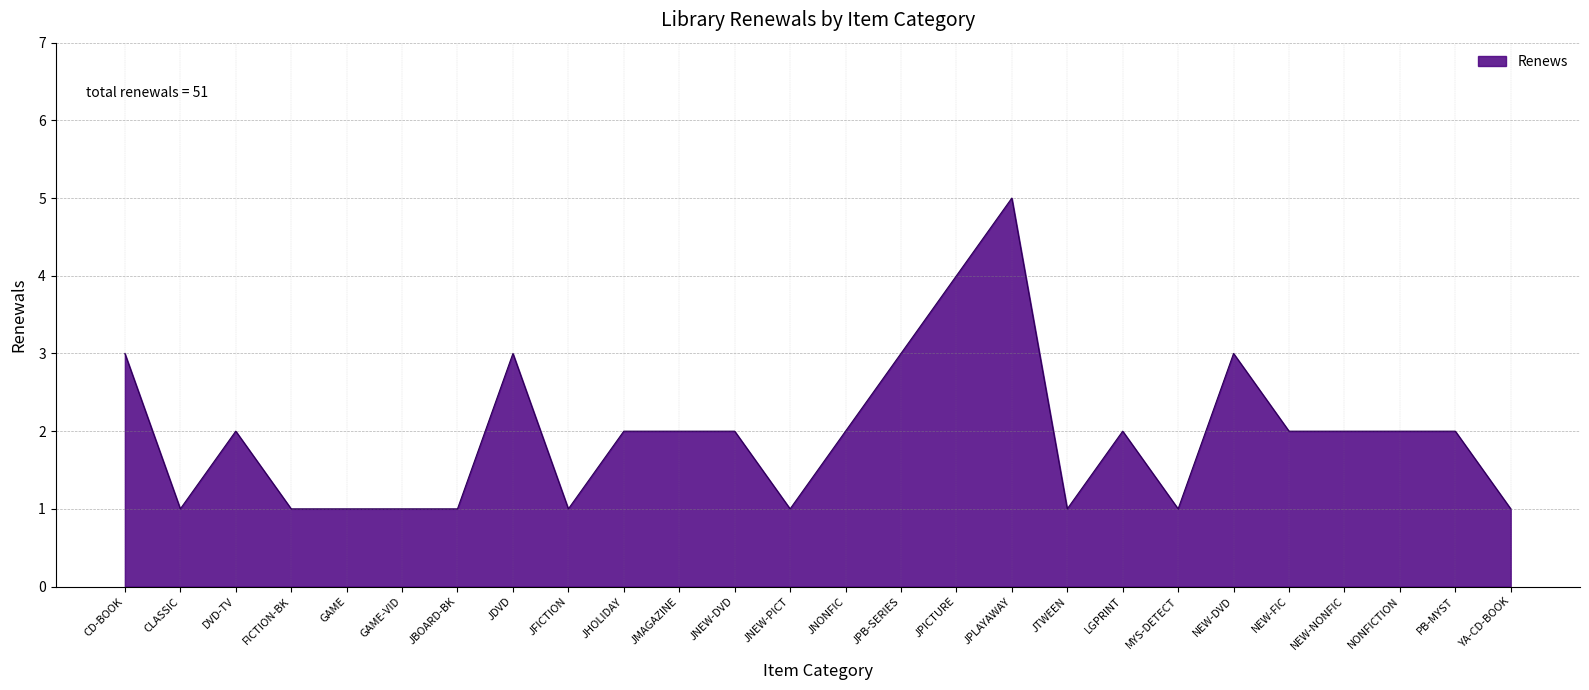

Count the number of data series in this chart.

1